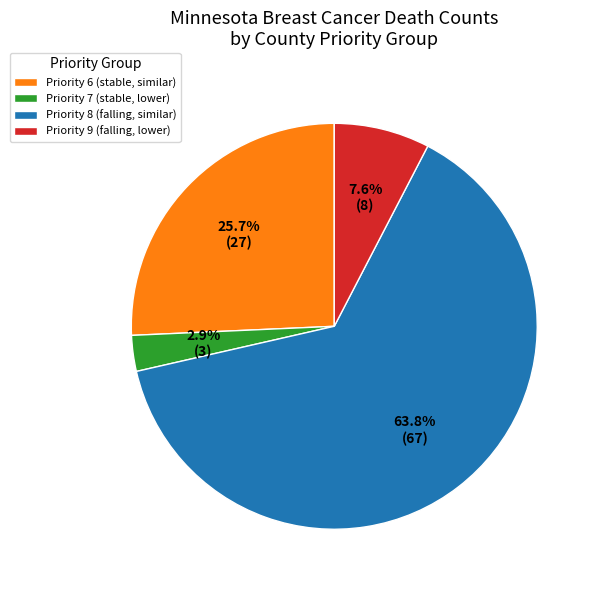

Does any single category account for the majority?

Yes